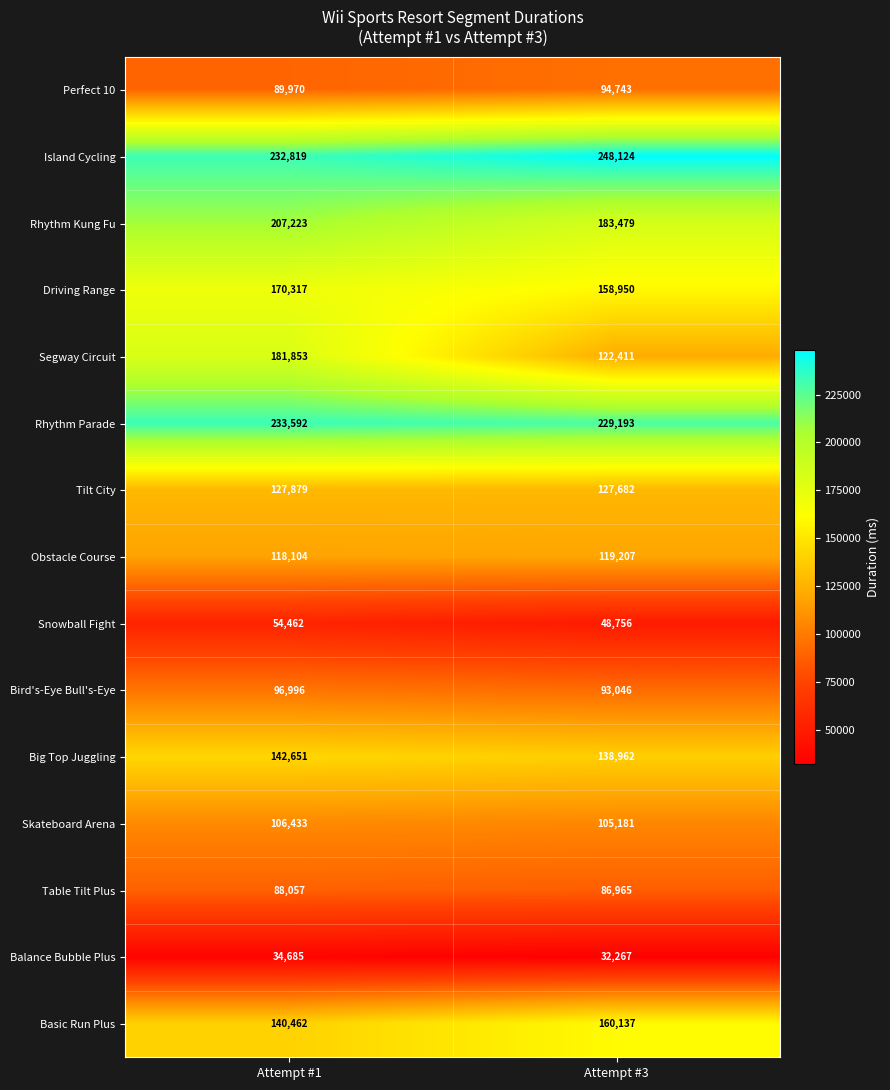

What is the maximum value shown in the chart?

248124